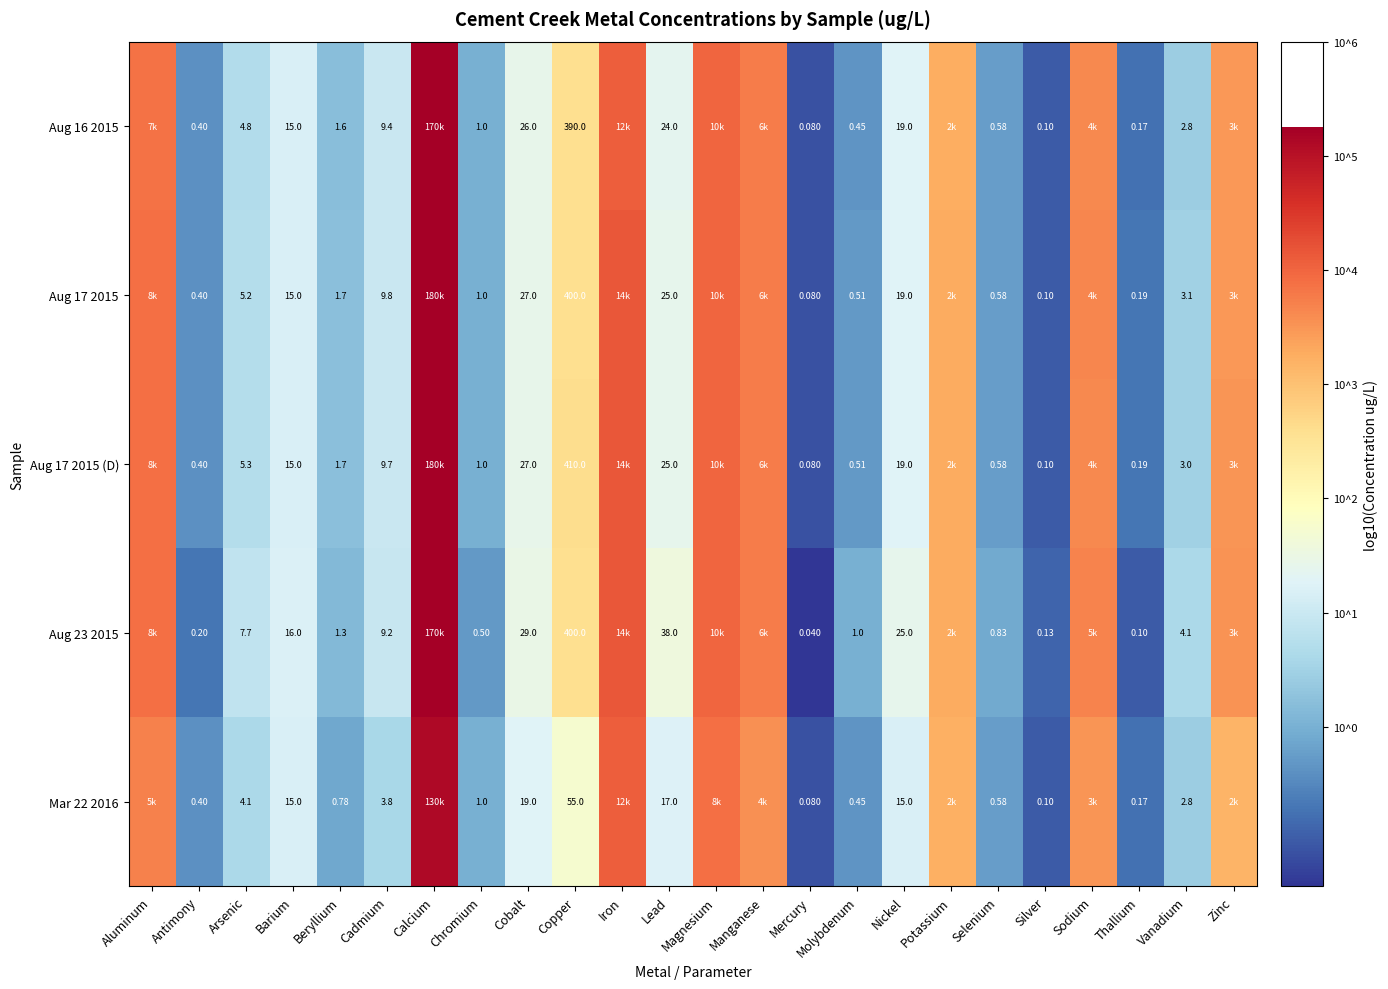

Is the value of Aug 17 2015 (D) at Mercury greater than the value of Aug 17 2015 at Cadmium?

No